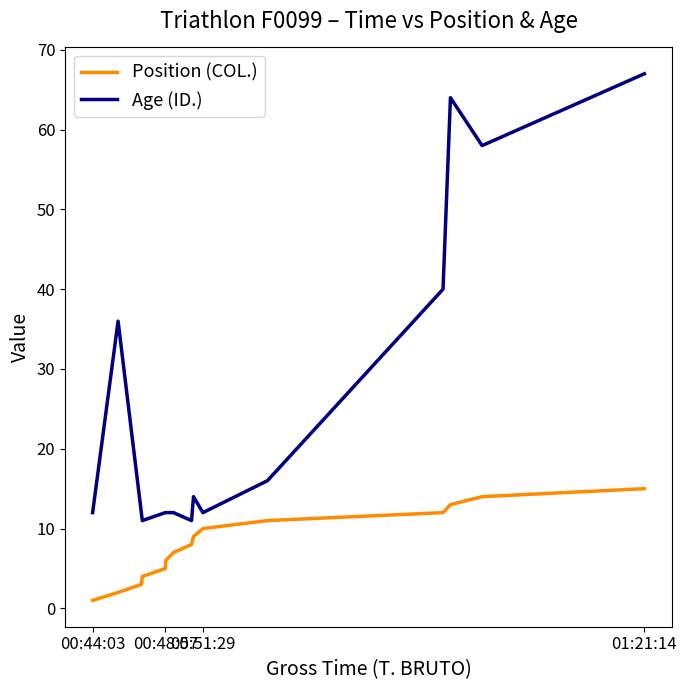

What is the difference between the maximum and minimum values in the Position (COL.) series?

14